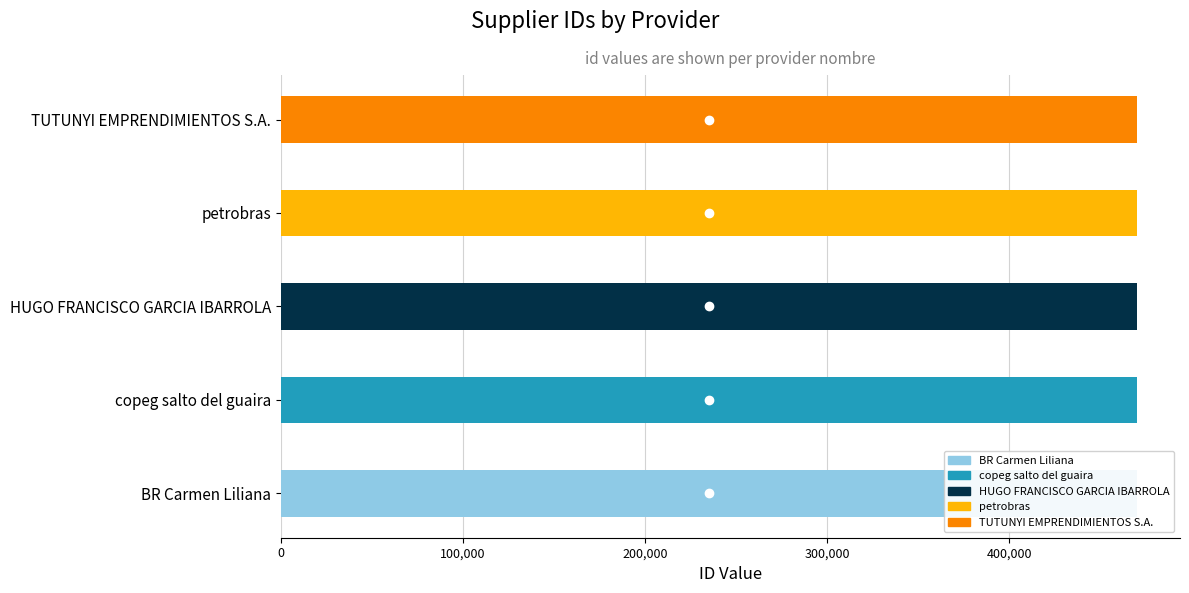

Reading right to left, list all the values displayed in this chart.

TUTUNYI EMPRENDIMIENTOS S.A.=470266	petrobras=470269	HUGO FRANCISCO GARCIA IBARROLA=470265	copeg salto del guaira=470268	BR Carmen Liliana=470267